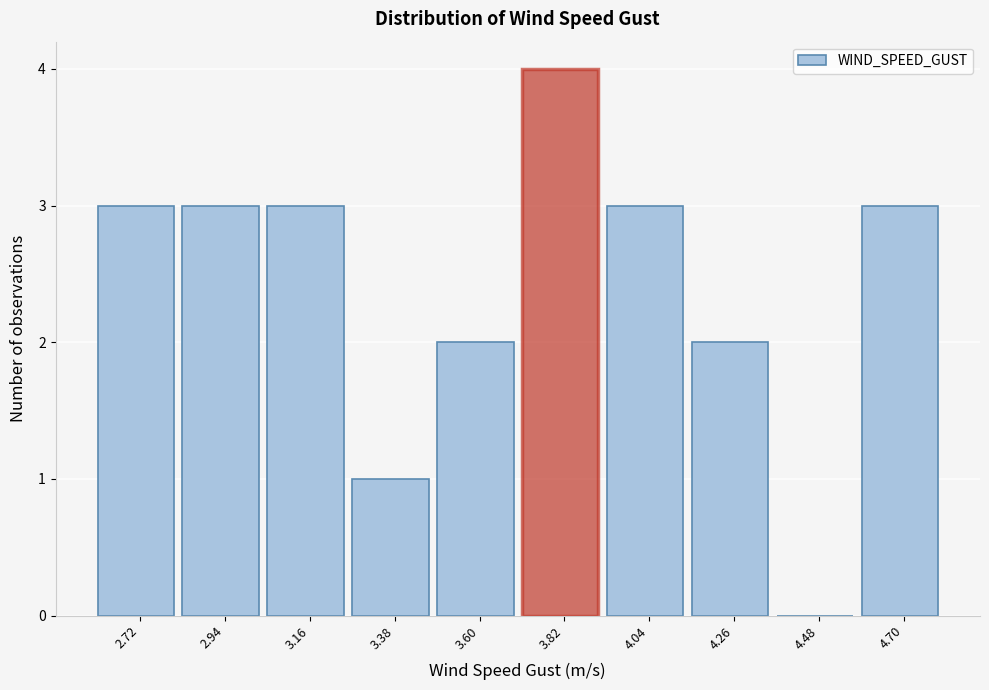

Reading left to right, transcribe all the data shown in this chart.

2.72=3	2.94=3	3.16=3	3.38=1	3.60=2	3.82=4	4.04=3	4.26=2	4.48=0	4.70=3